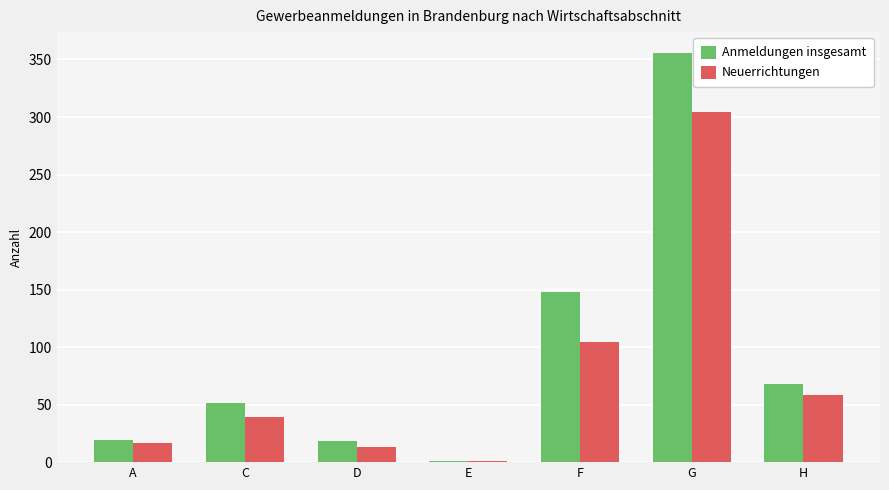

Which category has the highest value in the Neuerrichtungen series?

G